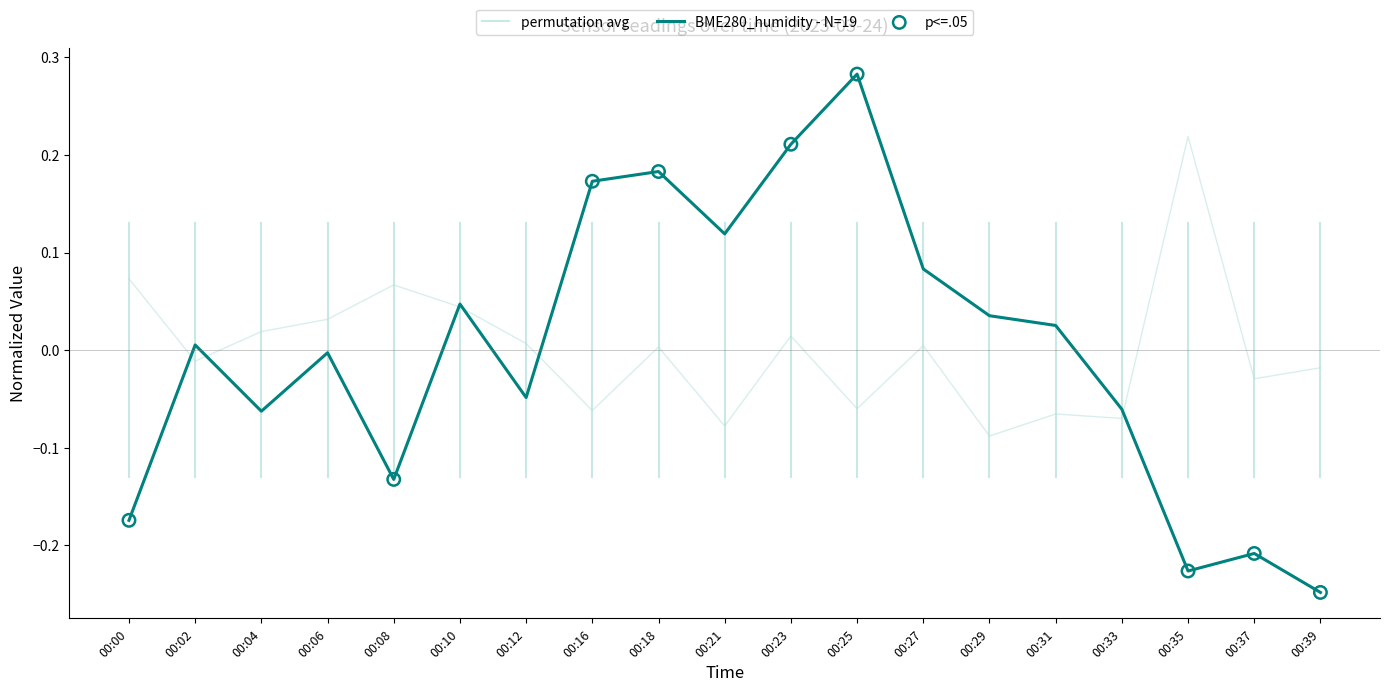

Which series has the largest total across all categories?

BME280_humidity